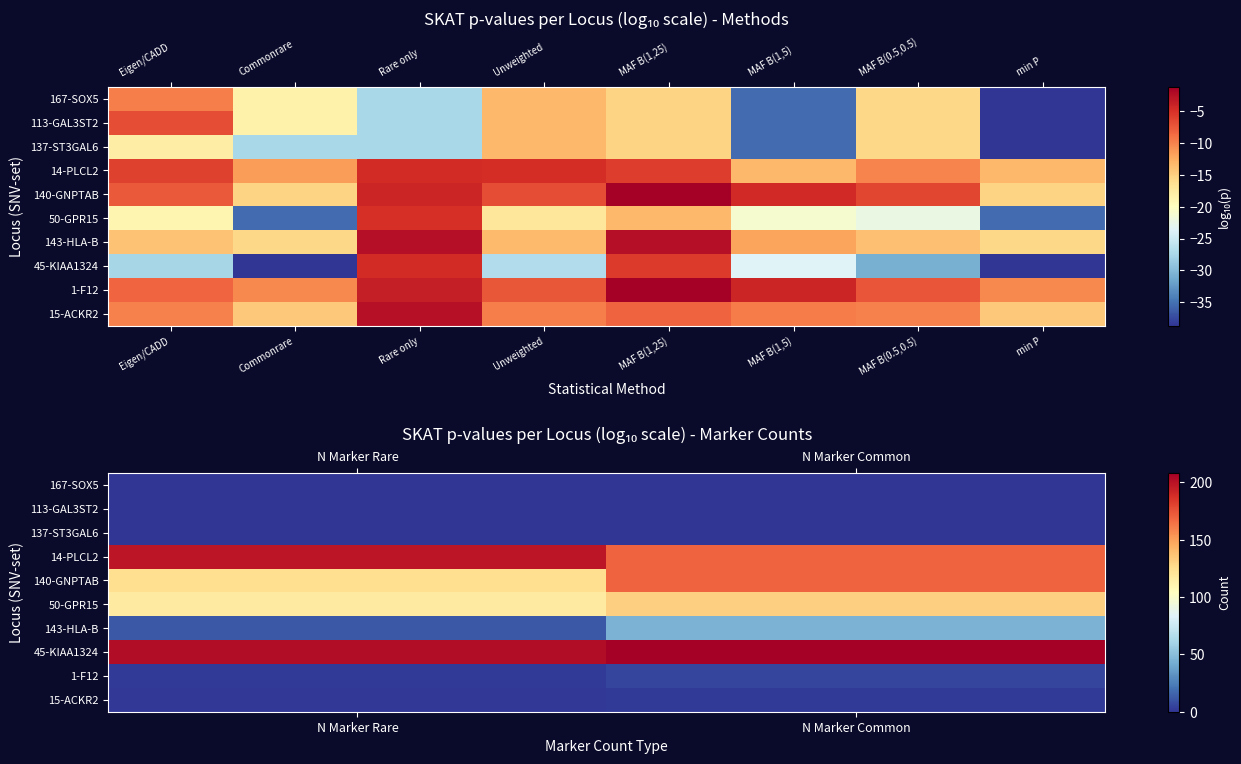

How many series are shown in this chart?

10